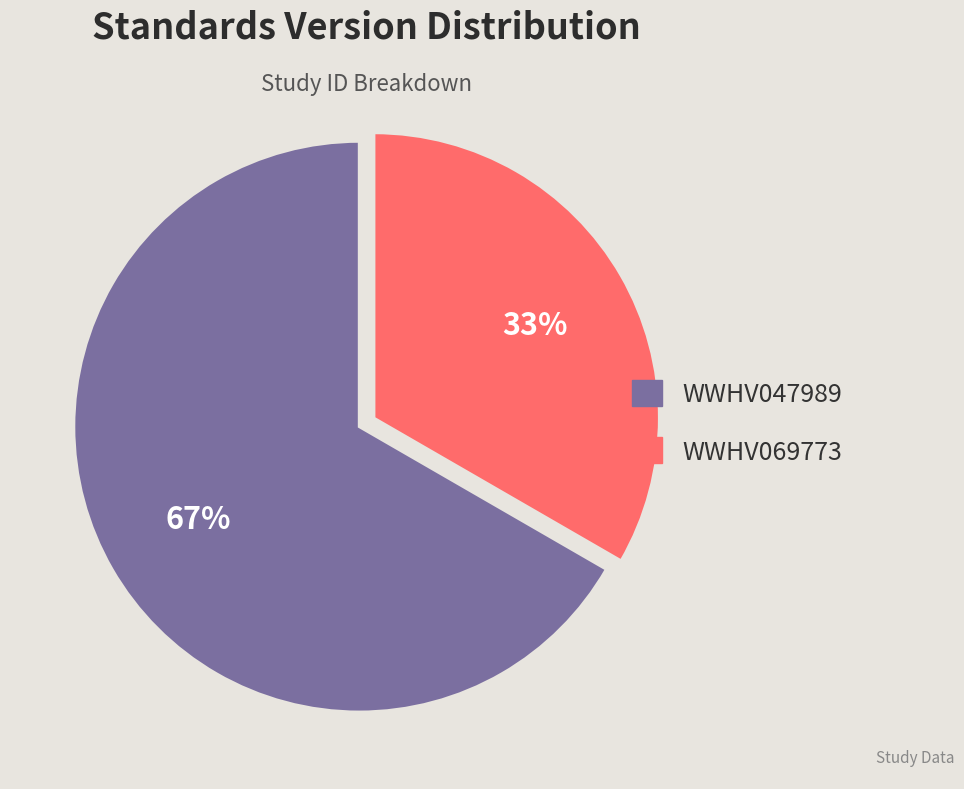

How many slices are in this pie chart?

2